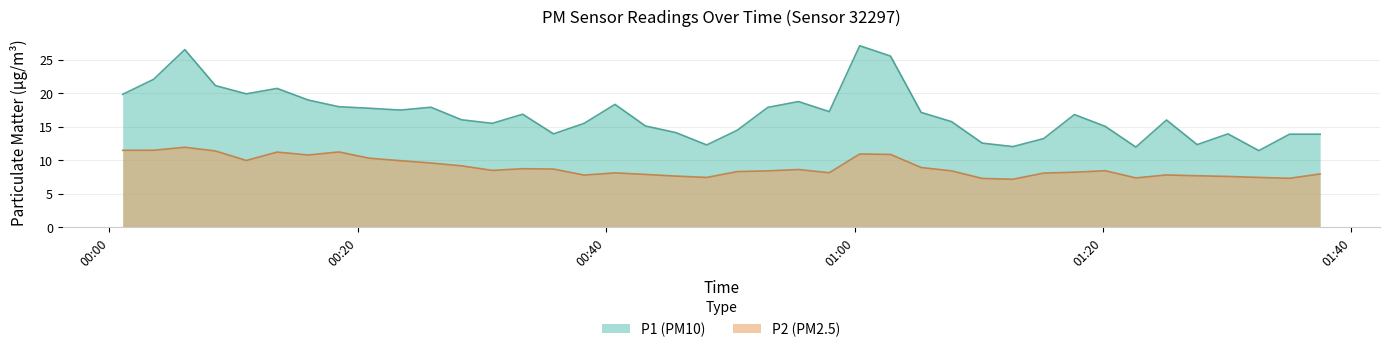

Rank the series by their maximum value, from lowest to highest.

P2 (PM2.5), P1 (PM10)